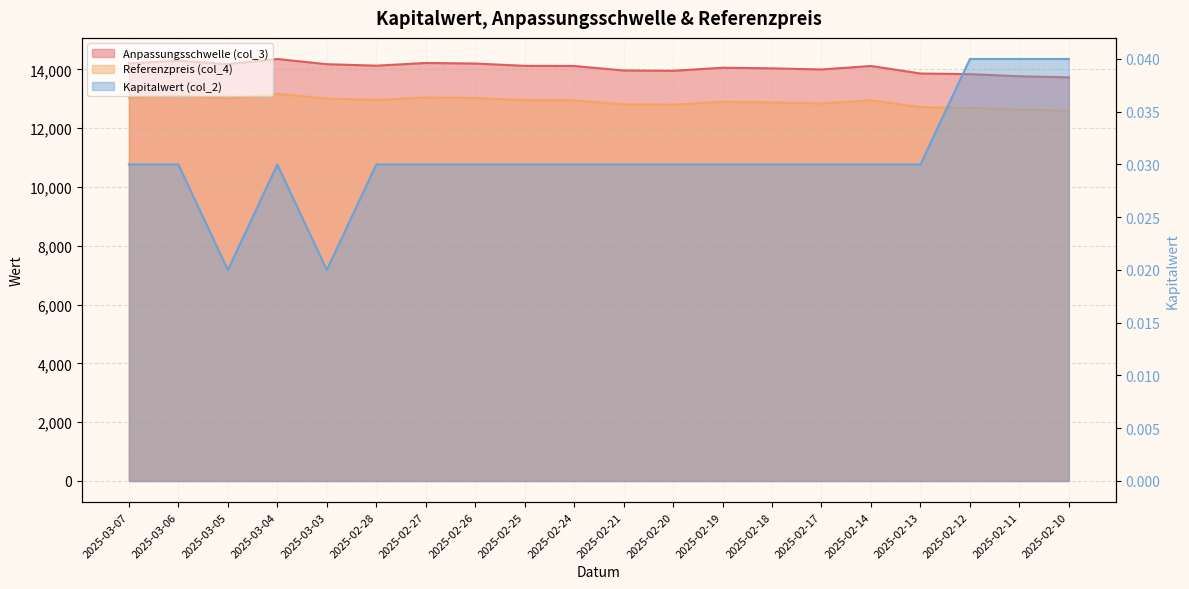

What is the sum of the Kapitalwert (col_2) values at 2025-02-12 and 2025-02-18?

0.1